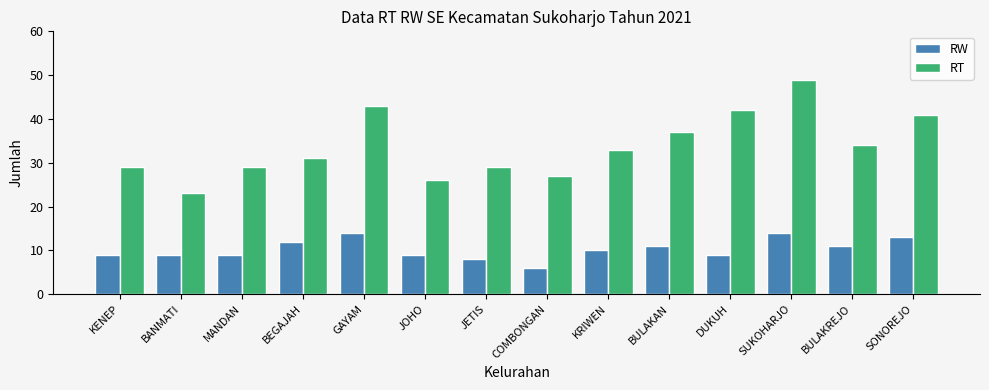

Reading right to left, list all the values displayed in this chart.

RW: SONOREJO=13	BULAKREJO=11	SUKOHARJO=14	DUKUH=9	BULAKAN=11	KRIWEN=10	COMBONGAN=6	JETIS=8	JOHO=9	GAYAM=14	BEGAJAH=12	MANDAN=9	BANMATI=9	KENEP=9
RT: SONOREJO=41	BULAKREJO=34	SUKOHARJO=49	DUKUH=42	BULAKAN=37	KRIWEN=33	COMBONGAN=27	JETIS=29	JOHO=26	GAYAM=43	BEGAJAH=31	MANDAN=29	BANMATI=23	KENEP=29